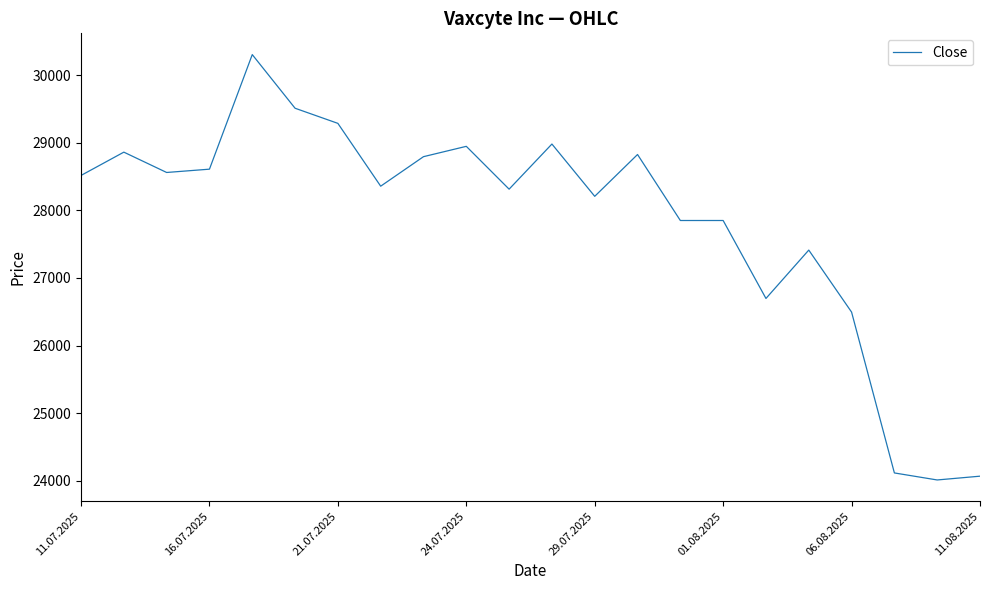

What is the greatest value displayed?

30307